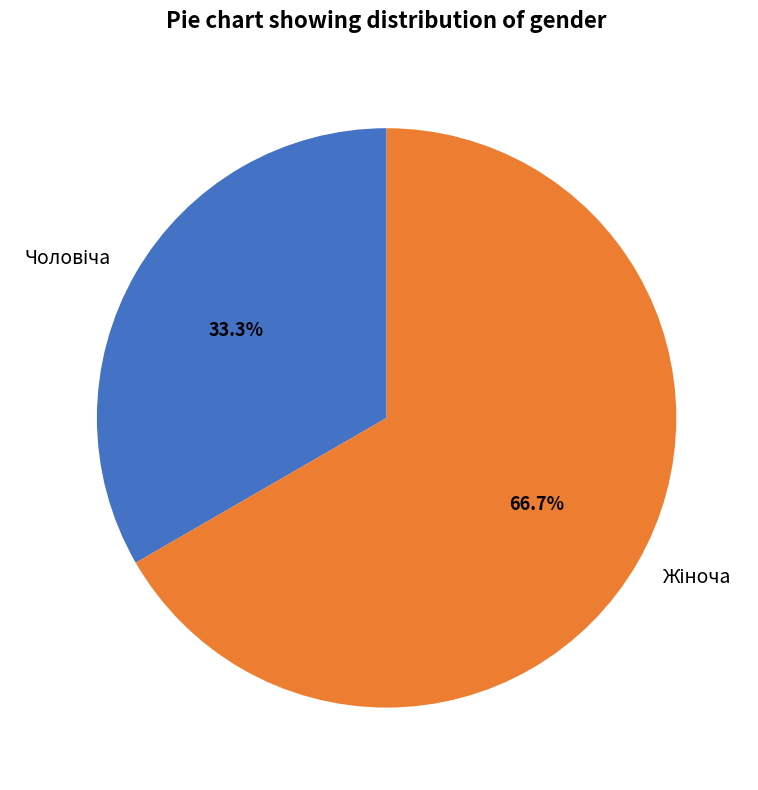

Is it true that Жіноча is 73% of the pie?

False